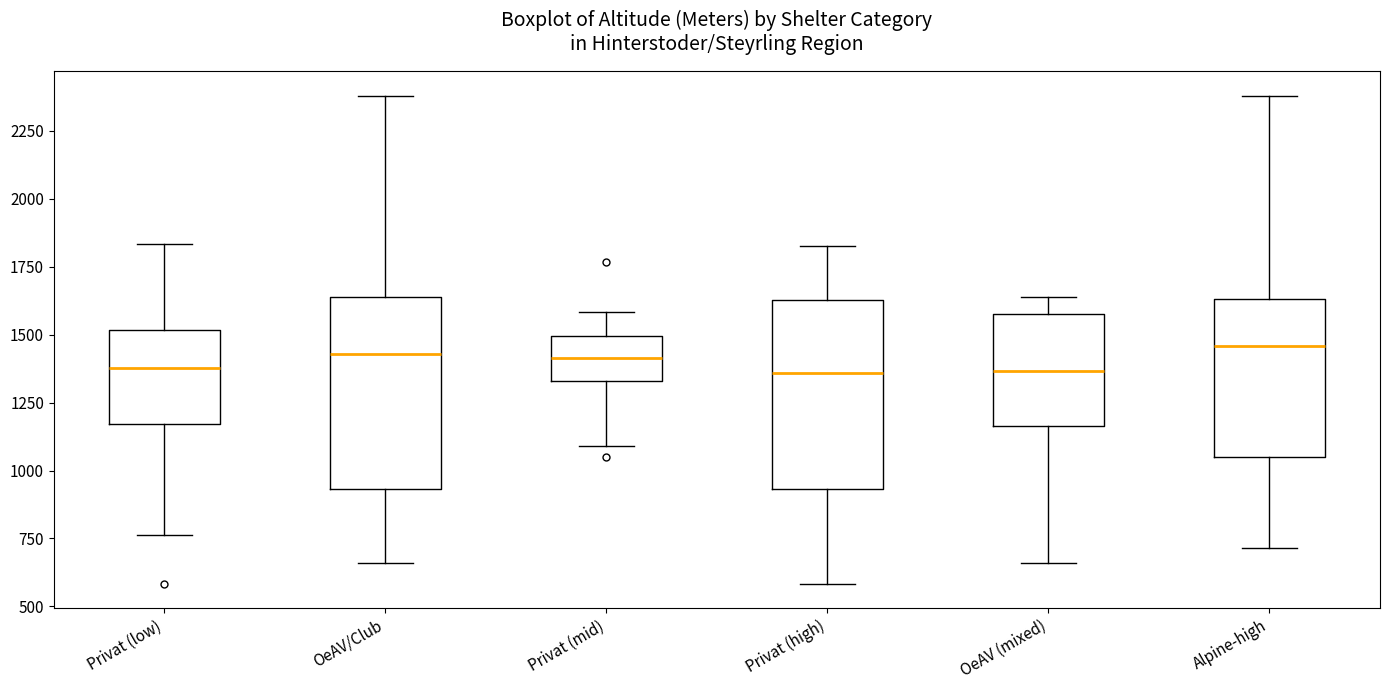

Reading left to right, transcribe this box plot: for each box, give where its median line is, the range the box spans, and where its two whiskers end, as read against the y-axis. The values are not printed on the chart, so give them approximately, as read against the axis.

Privat (low): median 1400, box 1150 to 1500, whiskers 750 to 1850
OeAV/Club: median 1450, box 950 to 1650, whiskers 650 to 2400
Privat (mid): median 1400, box 1350 to 1500, whiskers 1100 to 1600
Privat (high): median 1350, box 950 to 1650, whiskers 600 to 1850
OeAV (mixed): median 1350, box 1150 to 1600, whiskers 650 to 1650
Alpine-high: median 1450, box 1050 to 1650, whiskers 700 to 2400